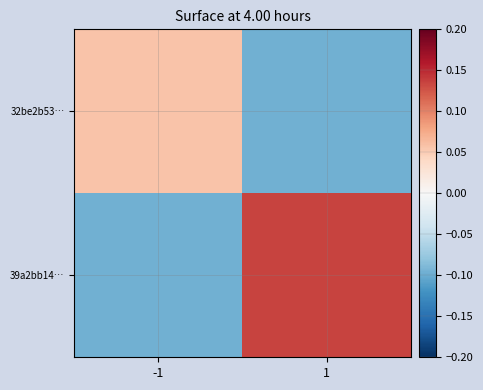

Count the number of categories in the chart.

2